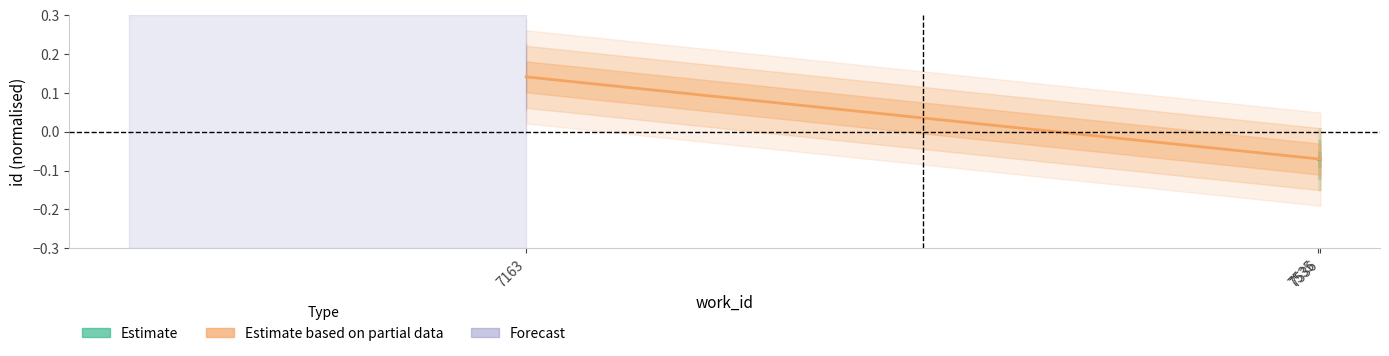

Rank the series by their maximum value, from highest to lowest.

Estimate based on partial data, Estimate